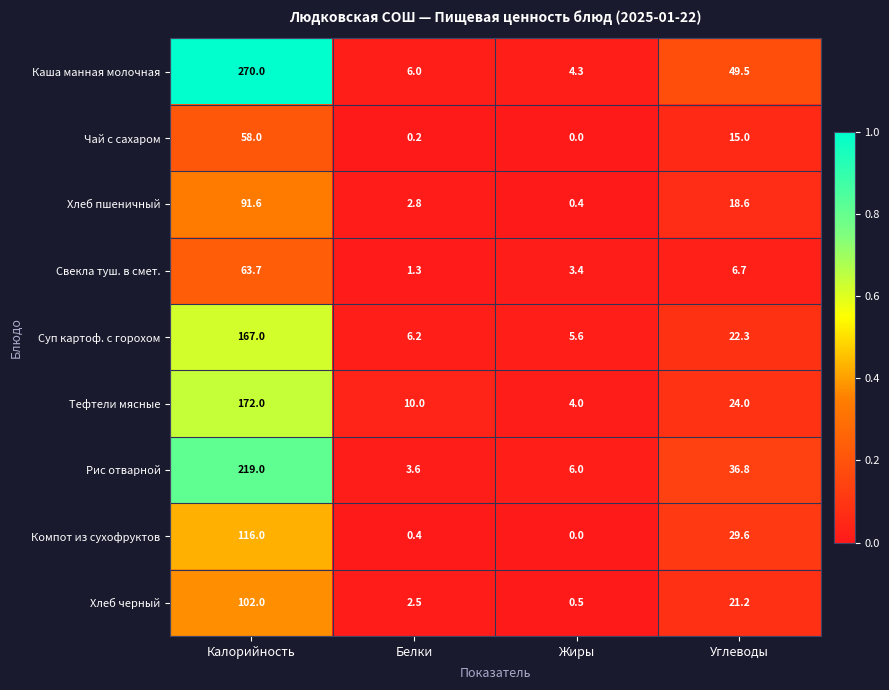

The Суп картоф. с горохом series shows 274.7 at Калорийность. True or false?

False